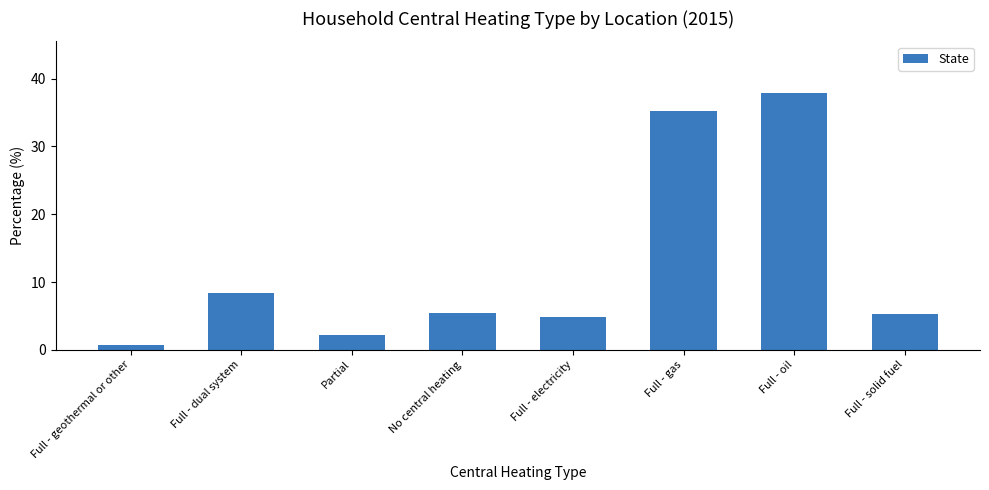

What is the label of the 3rd bar from the left?

Partial